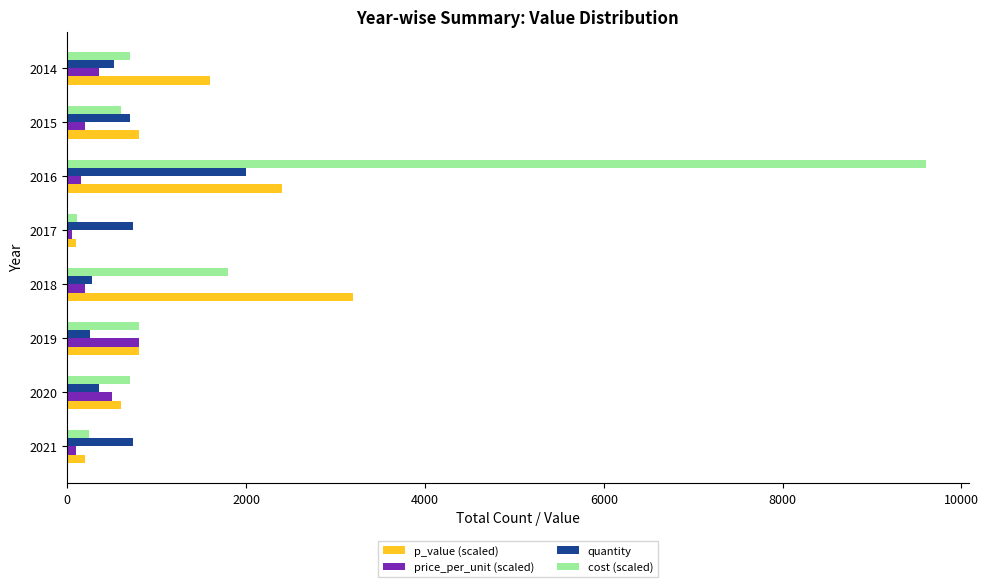

Which series has the largest total across all categories?

cost (scaled)